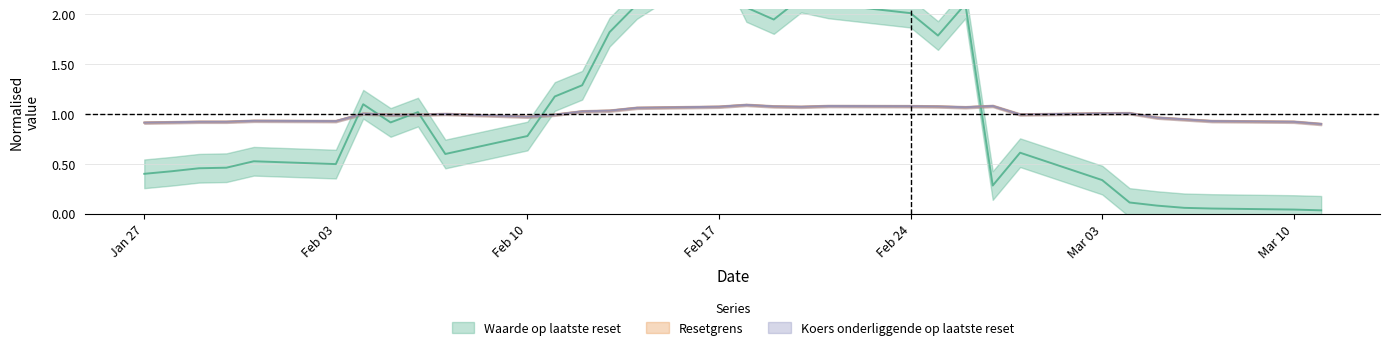

True or false: Resetgrens has more than 2 interior local peaks.

True